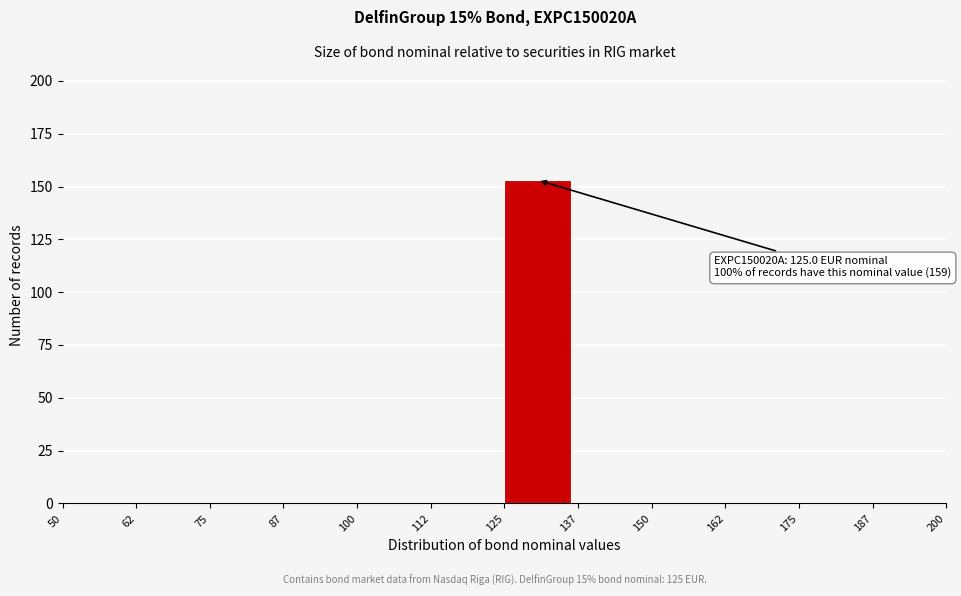

Over which range of the x-axis is the bar tallest?

125 to 137